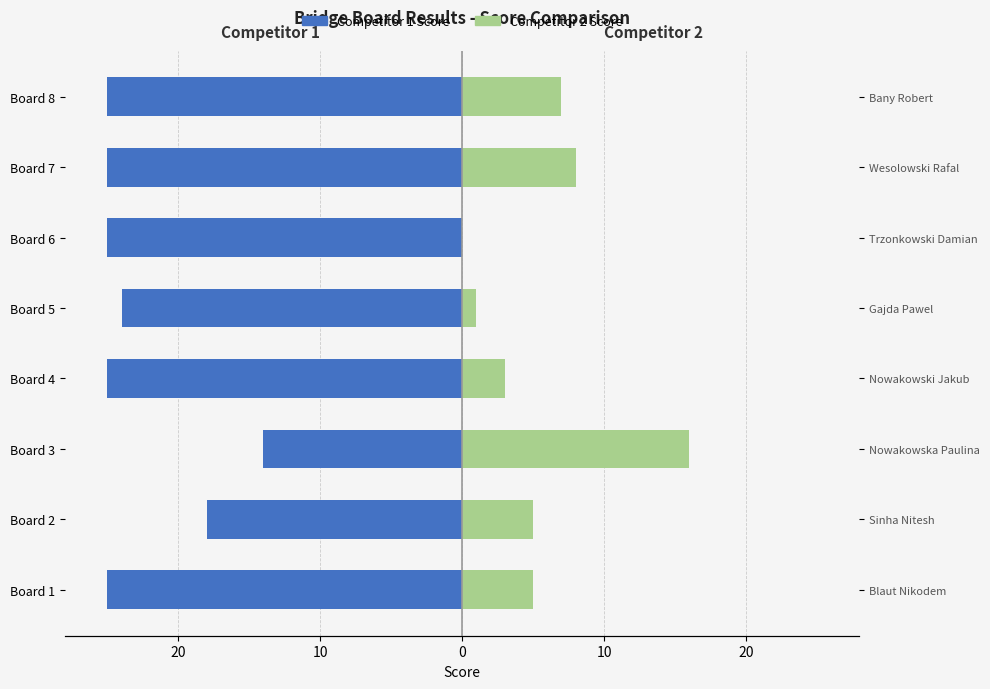

Count the number of data series in this chart.

2